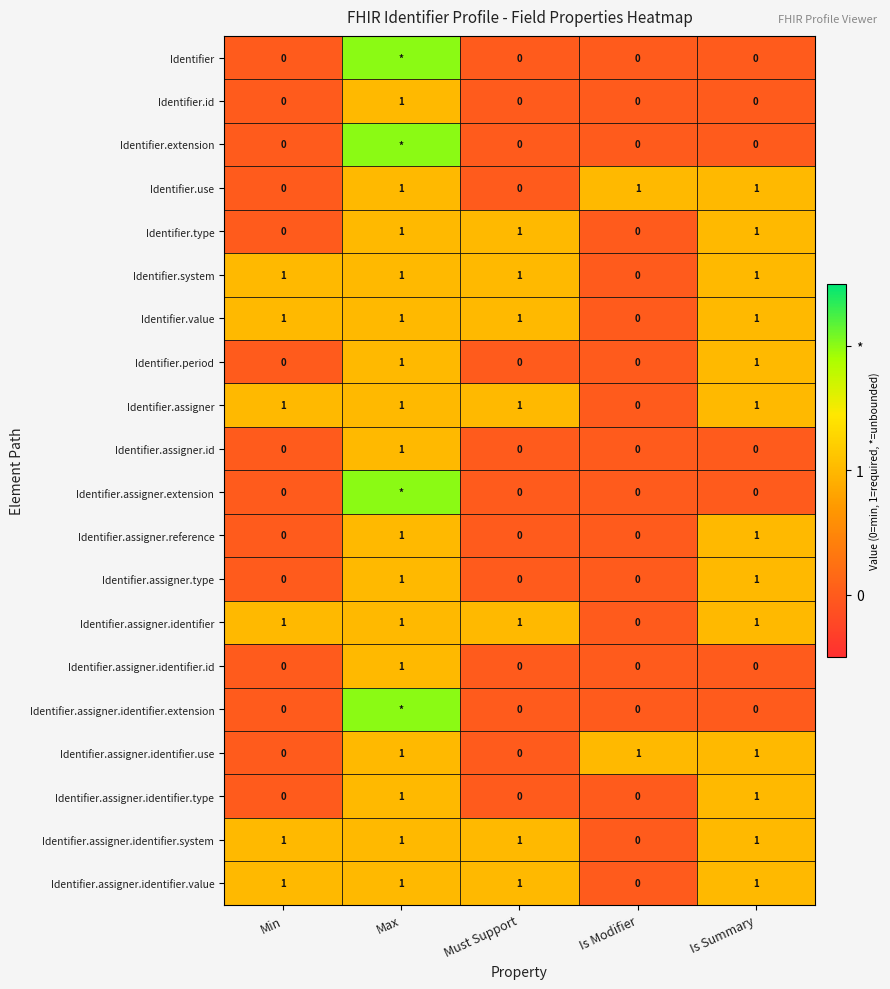

Which category has the lowest value in the Identifier.value series?

Is Modifier